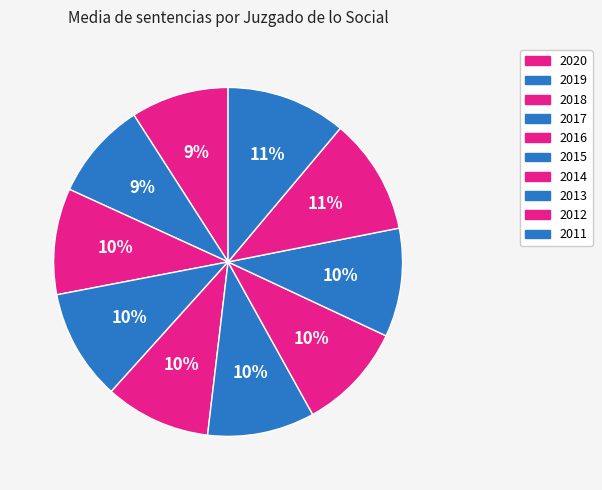

To the nearest percent, what is the difference between the largest and smallest slice percentages?

2%